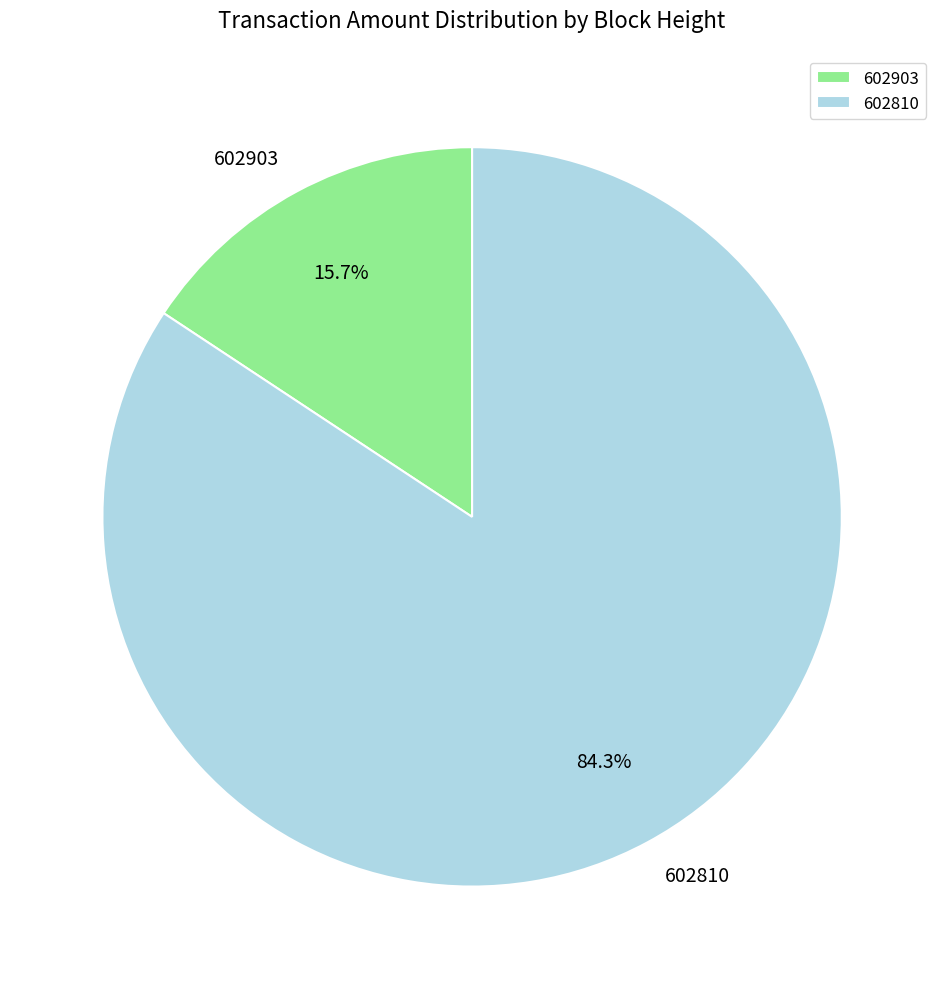

The 602903 slice represents 16% of the pie. True or false?

True